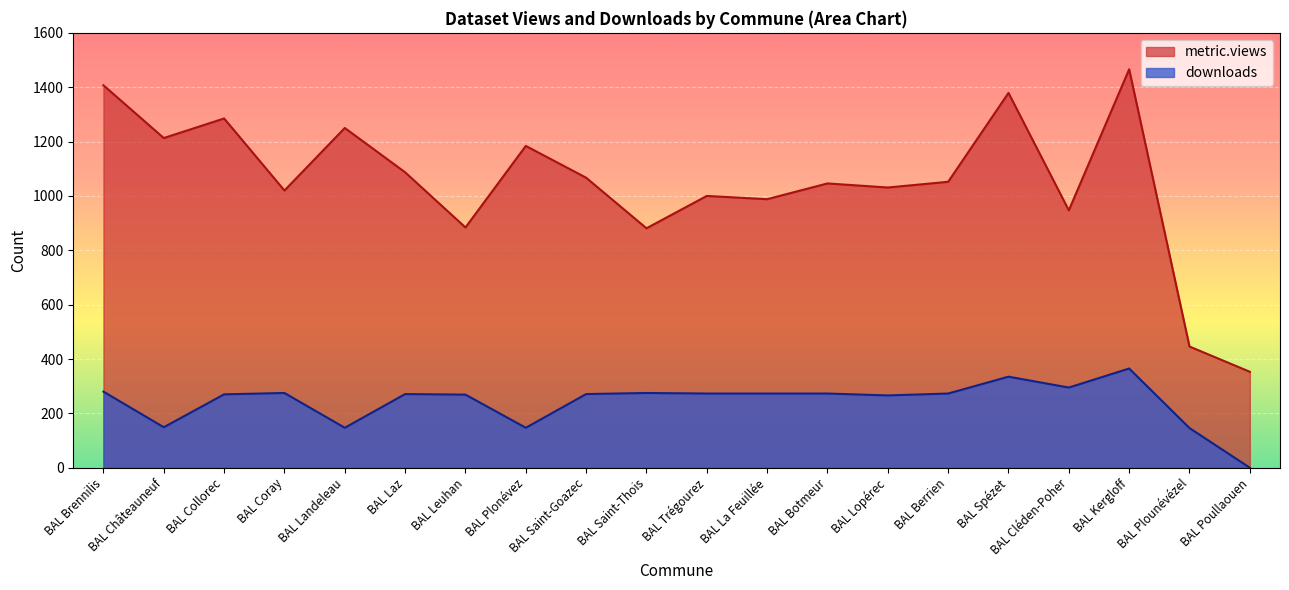

What position from the left is BAL Châteauneuf?

2